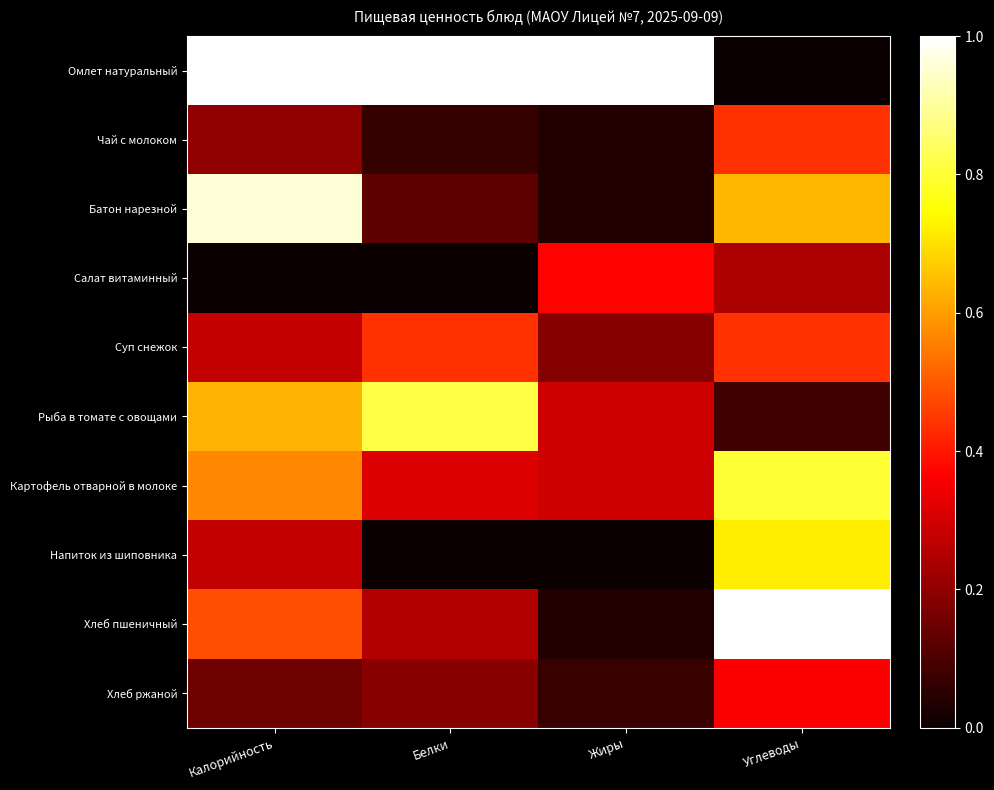

Reading left to right, what are all the values shown in this chart?

Омлет натуральный: Калорийность=1.0	Белки=1.0	Жиры=1.0	Углеводы=0.0
Чай с молоком: Калорийность=0.2	Белки=0.1	Жиры=0.0	Углеводы=0.4
Батон нарезной: Калорийность=1.0	Белки=0.1	Жиры=0.0	Углеводы=0.6
Салат витаминный: Калорийность=0.0	Белки=0.0	Жиры=0.4	Углеводы=0.2
Суп снежок: Калорийность=0.3	Белки=0.4	Жиры=0.2	Углеводы=0.4
Рыба в томате с овощами: Калорийность=0.6	Белки=0.8	Жиры=0.3	Углеводы=0.1
Картофель отварной в молоке: Калорийность=0.6	Белки=0.3	Жиры=0.3	Углеводы=0.8
Напиток из шиповника: Калорийность=0.3	Белки=0.0	Жиры=0.0	Углеводы=0.7
Хлеб пшеничный: Калорийность=0.5	Белки=0.2	Жиры=0.0	Углеводы=1.0
Хлеб ржаной: Калорийность=0.1	Белки=0.2	Жиры=0.1	Углеводы=0.4